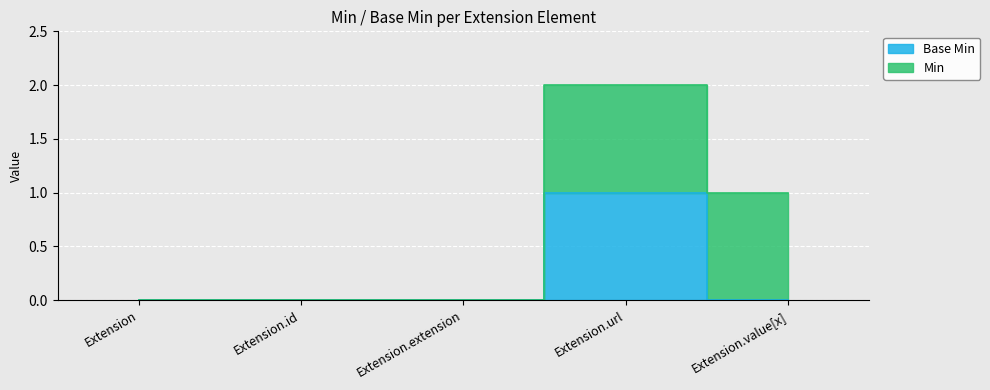

Count the values in the range 0 to 1.

5